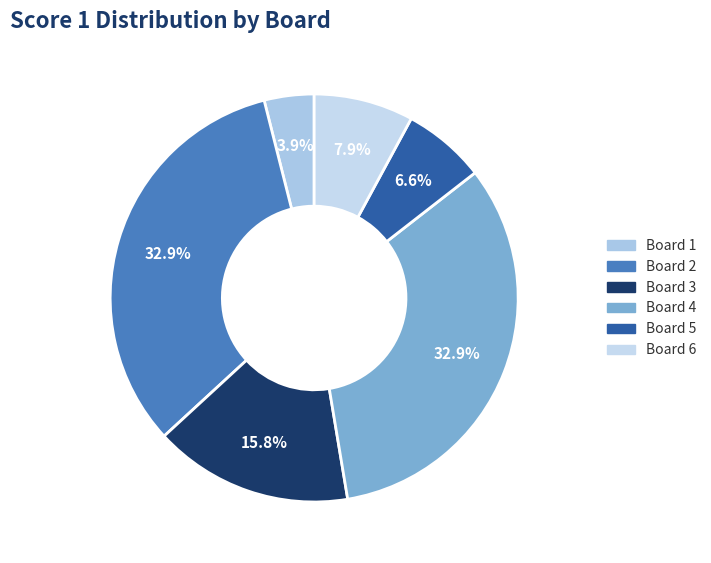

To the nearest percent, what is the average slice percentage?

17%